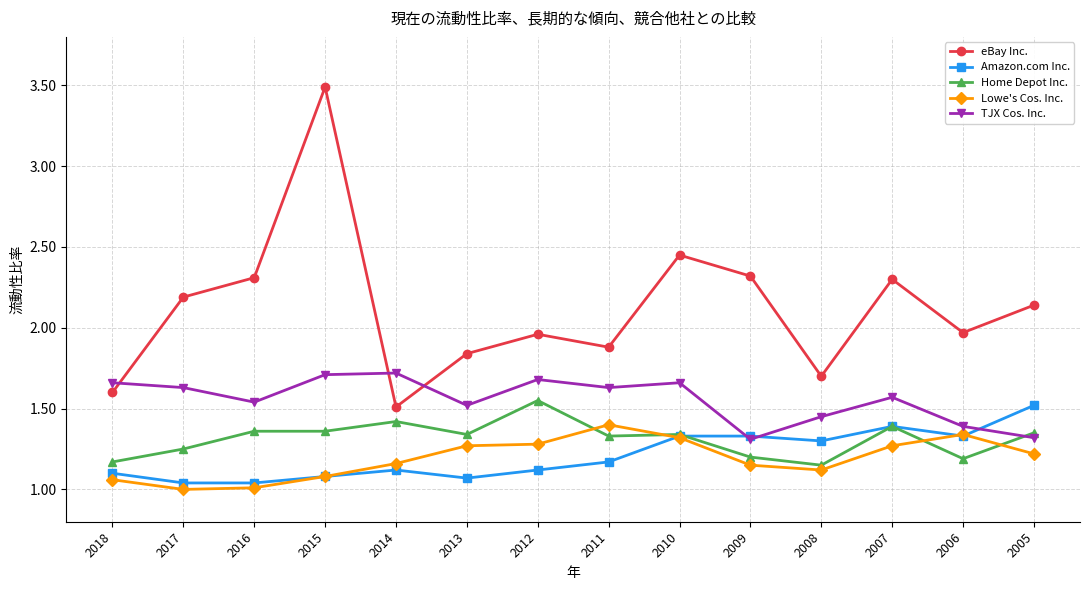

What is the value of the eBay Inc. point at the 3rd from the left?

2.3